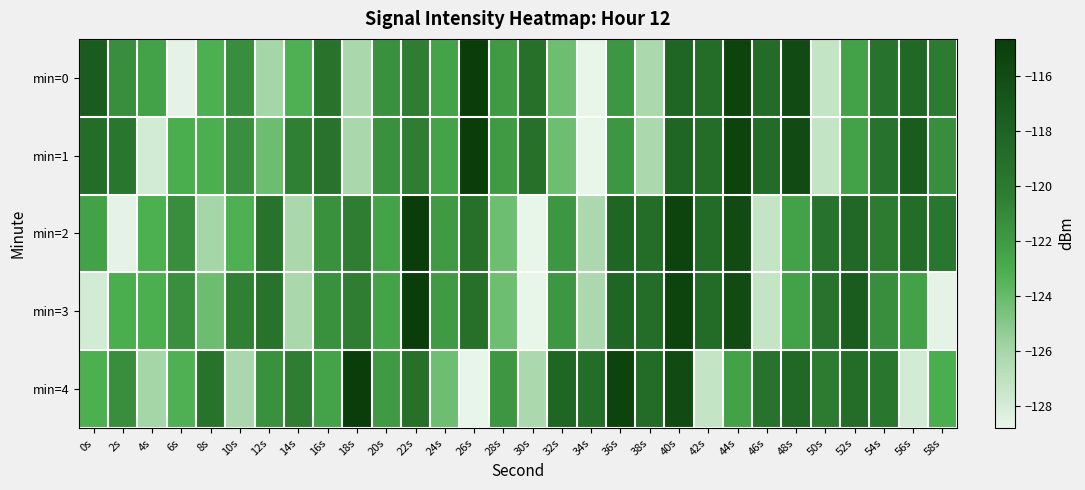

Between 2s and 18s, which is larger?

2s